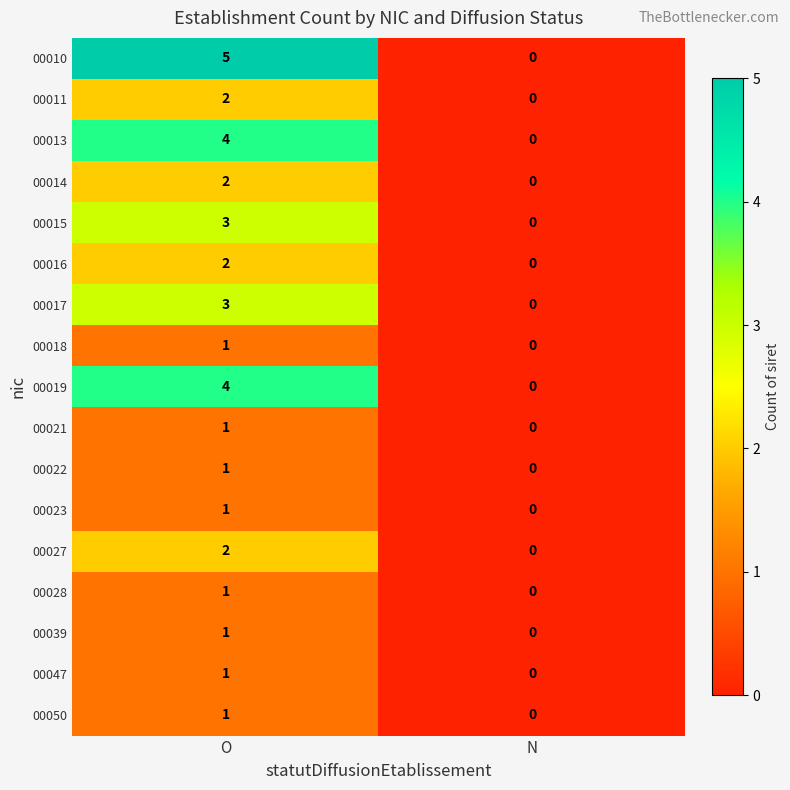

List the labels in order of 00021 value, largest first.

O, N